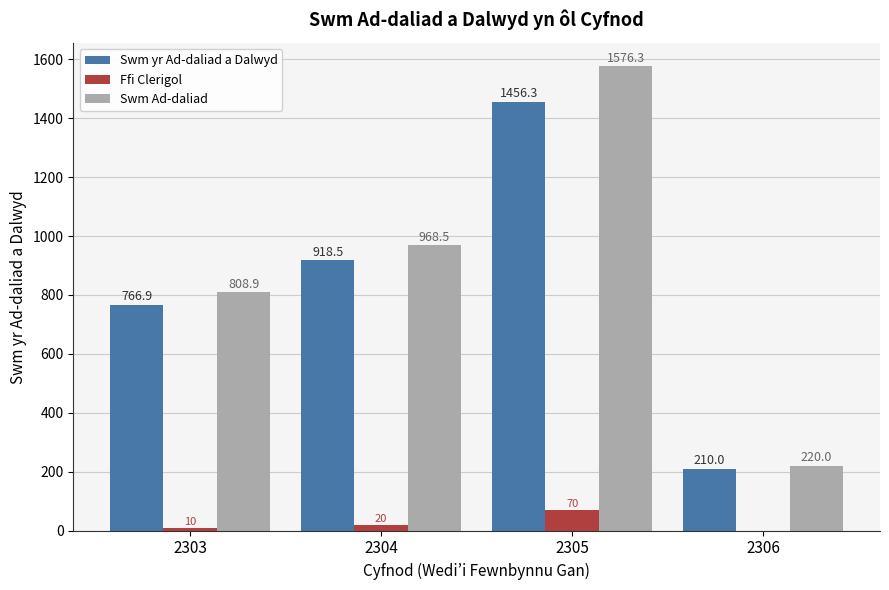

Is it true that Swm Ad-daliad equals 414.5 at 2303?

False